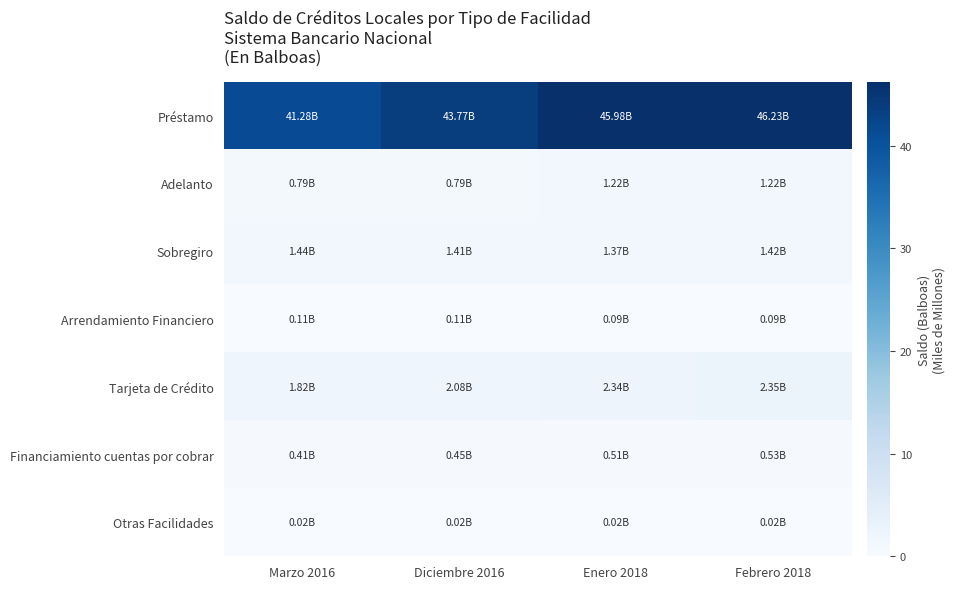

Rank the series at Marzo 2016 from highest to lowest value.

Préstamo, Tarjeta de Crédito, Sobregiro, Adelanto, Financiamiento cuentas por cobrar, Arrendamiento Financiero, Otras Facilidades